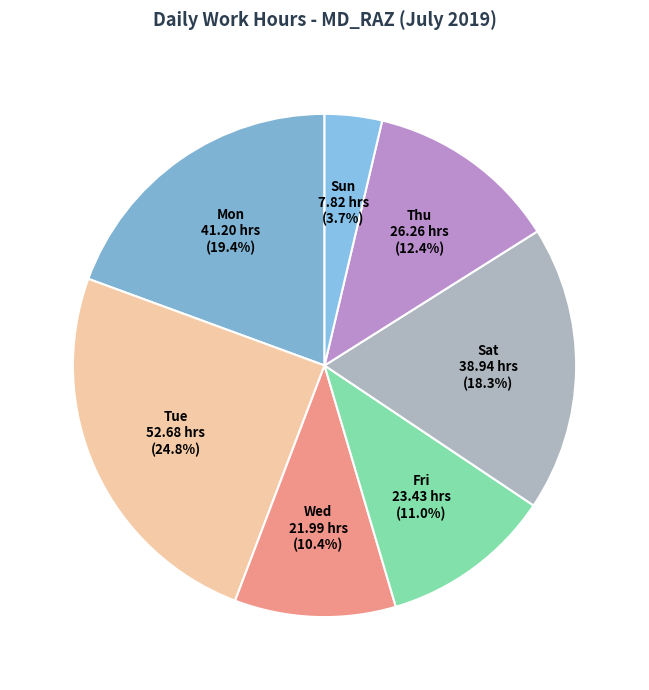

To the nearest percent, what is the difference between the largest and smallest slice percentages?

21%